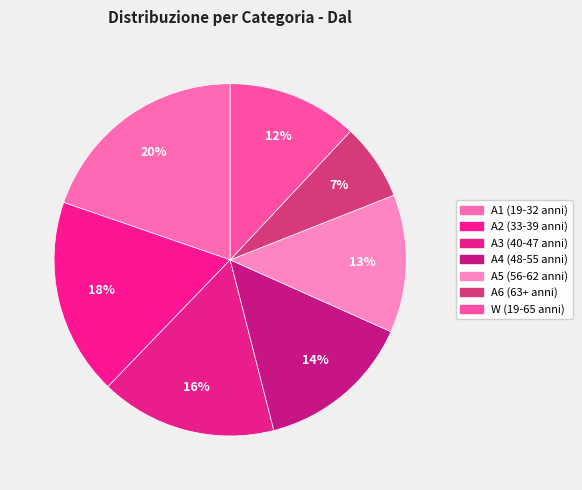

How many segments does this pie chart have?

7